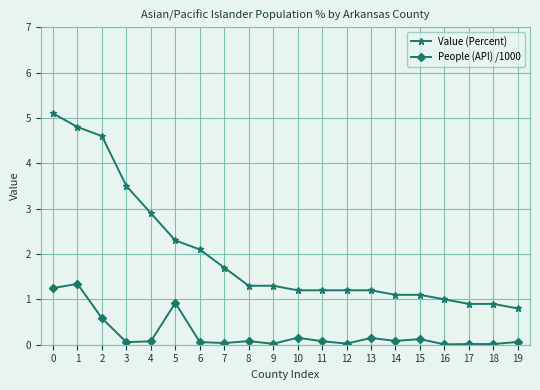

Is the value of People (API) /1000 at 11 greater than the value of Value (Percent) at 17?

No